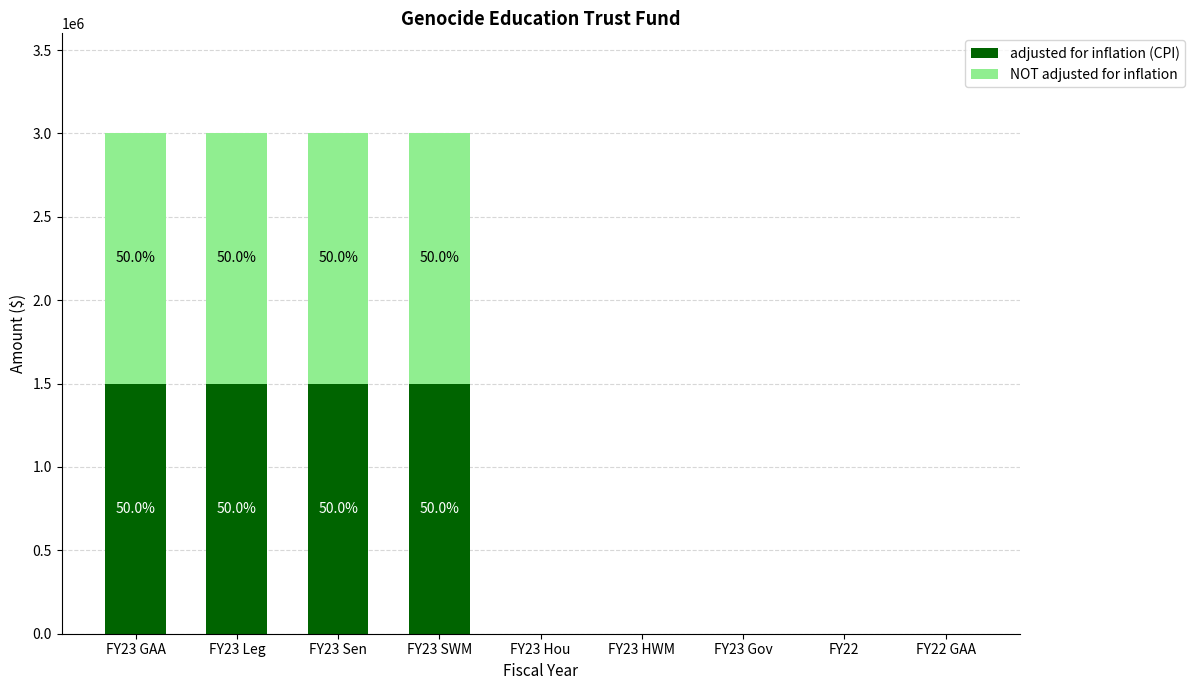

Reading left to right, what are the values for adjusted for inflation (CPI)?

FY23 GAA=1500000	FY23 Leg=1500000	FY23 Sen=1500000	FY23 SWM=1500000	FY23 Hou=0	FY23 HWM=0	FY23 Gov=0	FY22=0	FY22 GAA=0